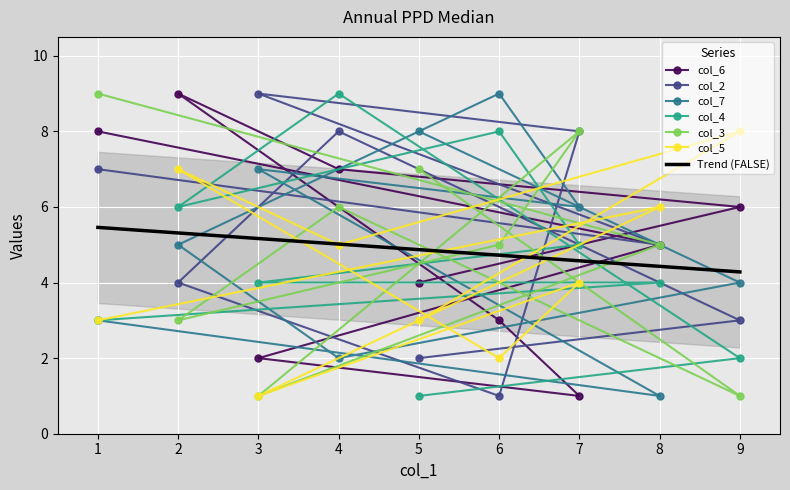

Which category has the highest value across all series?

2